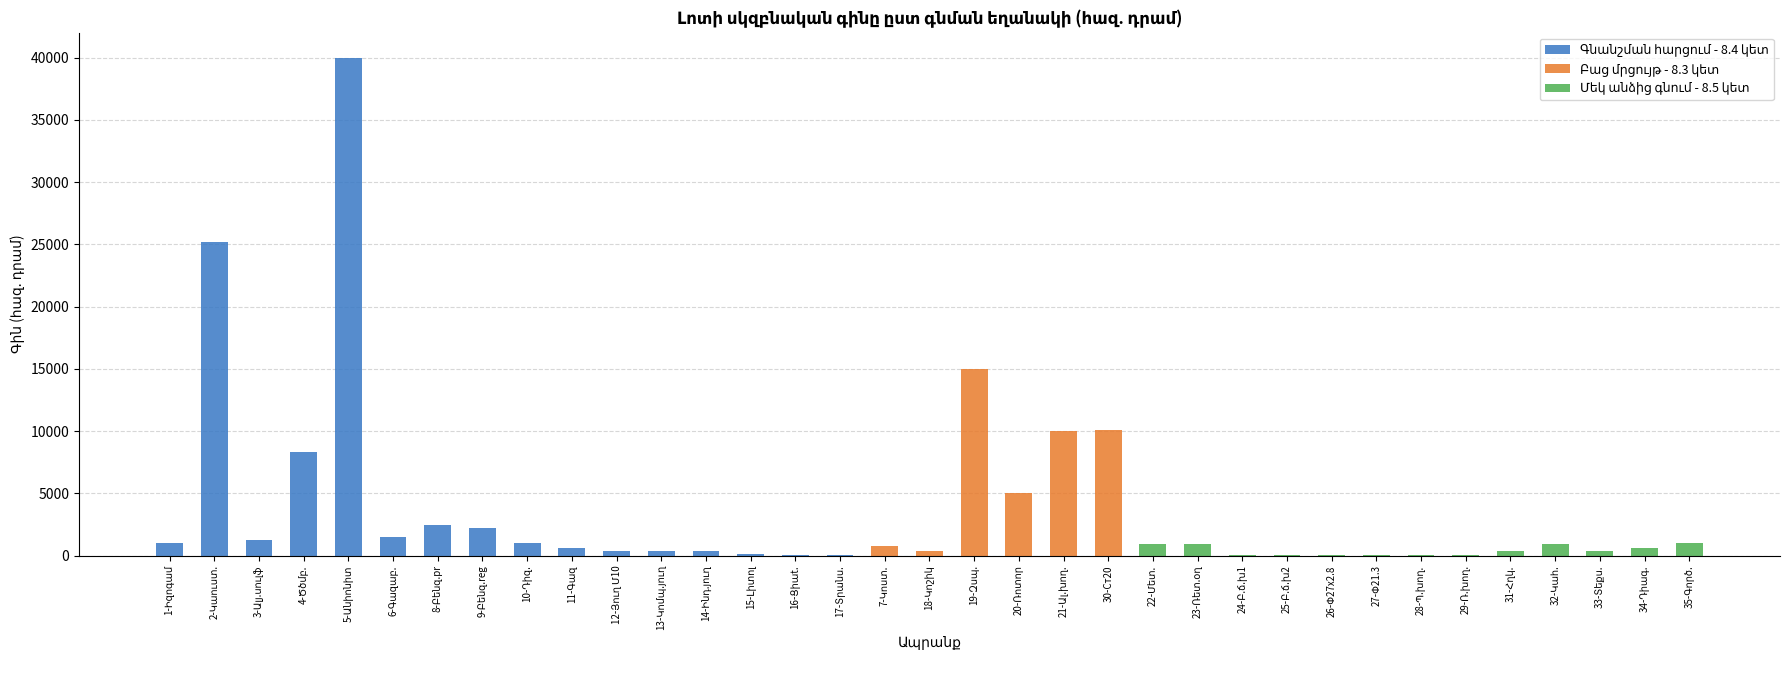

Does the chart contain any negative values?

No